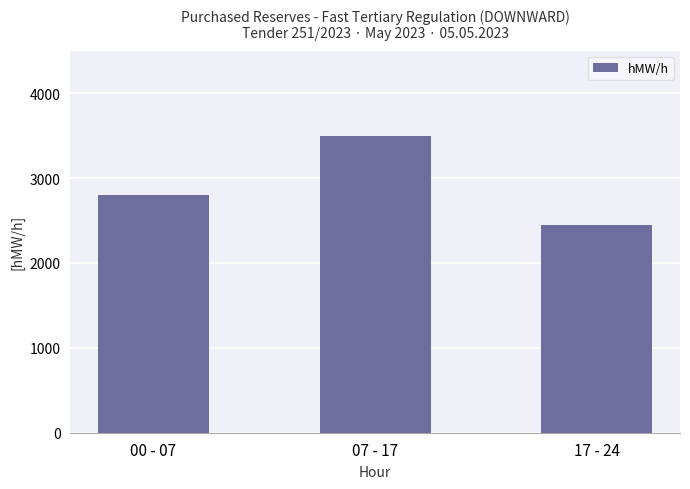

Rank the categories by value from highest to lowest.

07 - 17, 00 - 07, 17 - 24